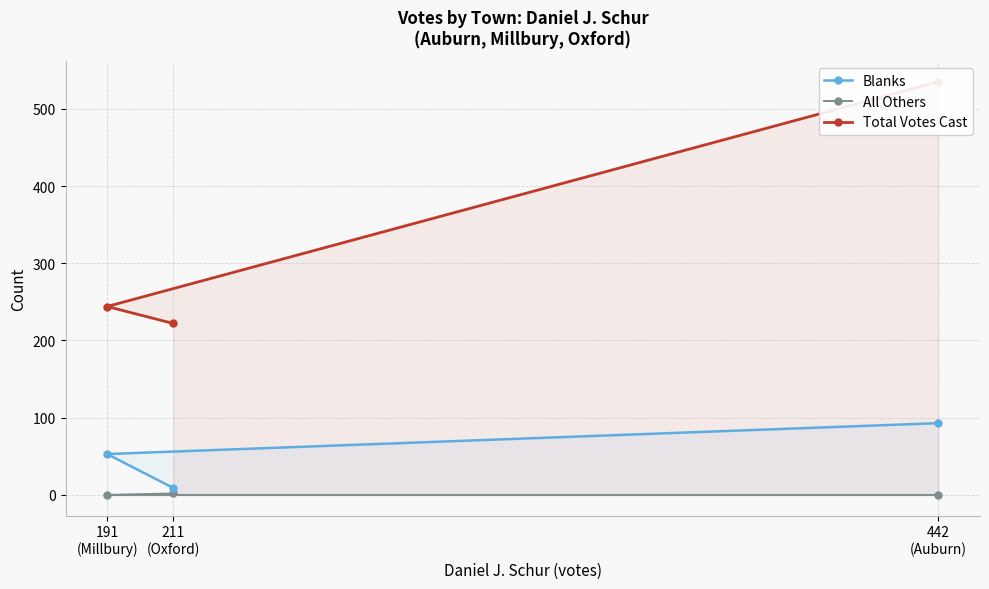

The Blanks series shows 14 at 211
(Oxford). True or false?

False